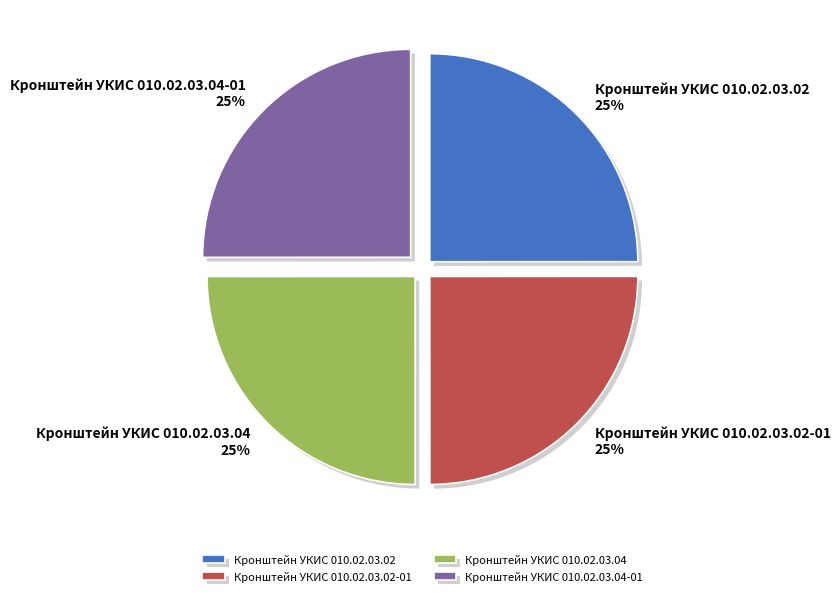

Does Кронштейн УКИС 010.02.03.04-01 account for over 50% of the chart?

No